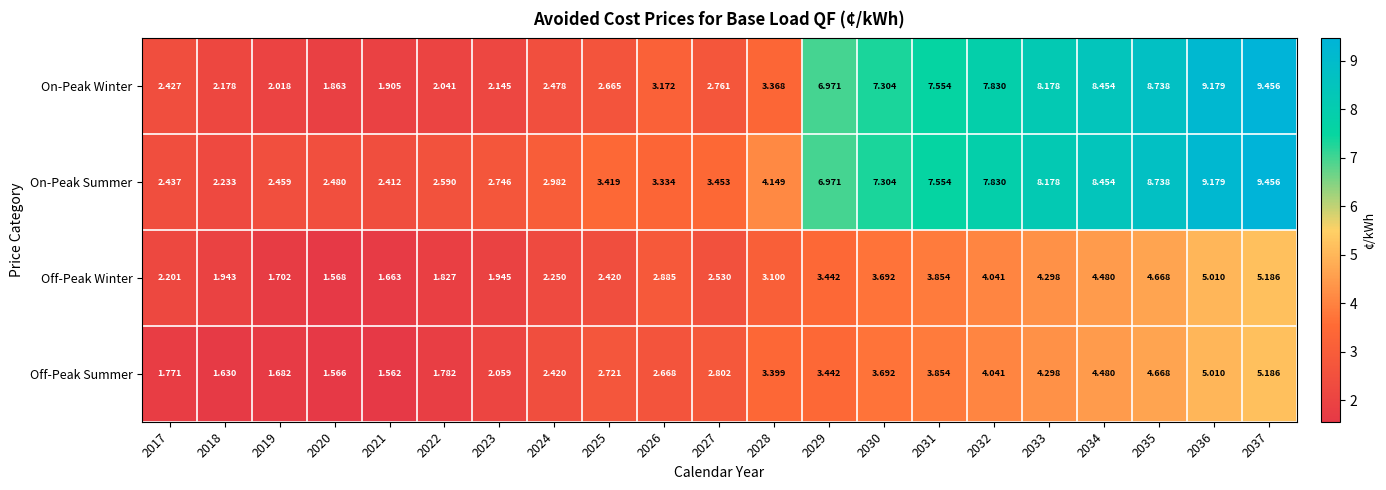

Which series has the largest total across all categories?

On-Peak Summer